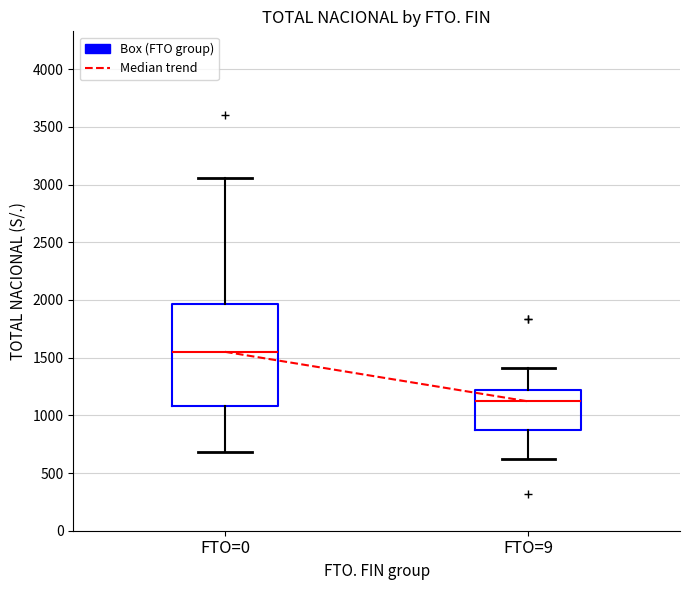

Which box has the lowest median line?

FTO=9